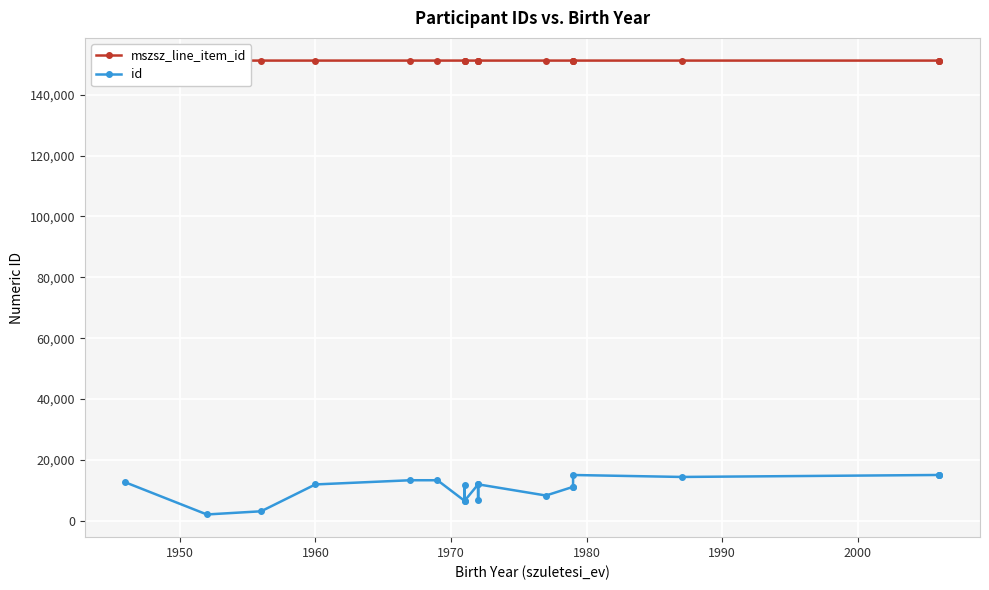

At 2000, list the series in order from largest to smallest.

mszsz_line_item_id, id